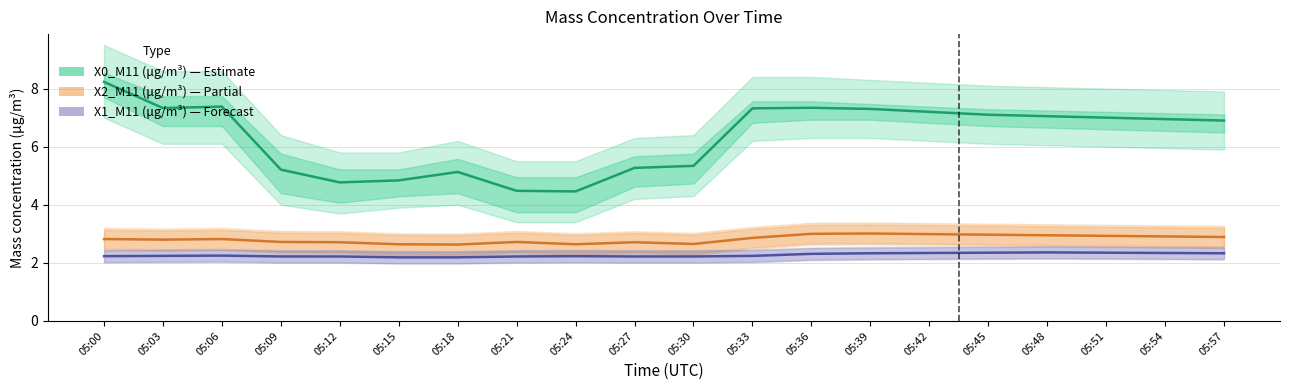

What is the average value of the X1_M11 (μg/m³) series?

2.3